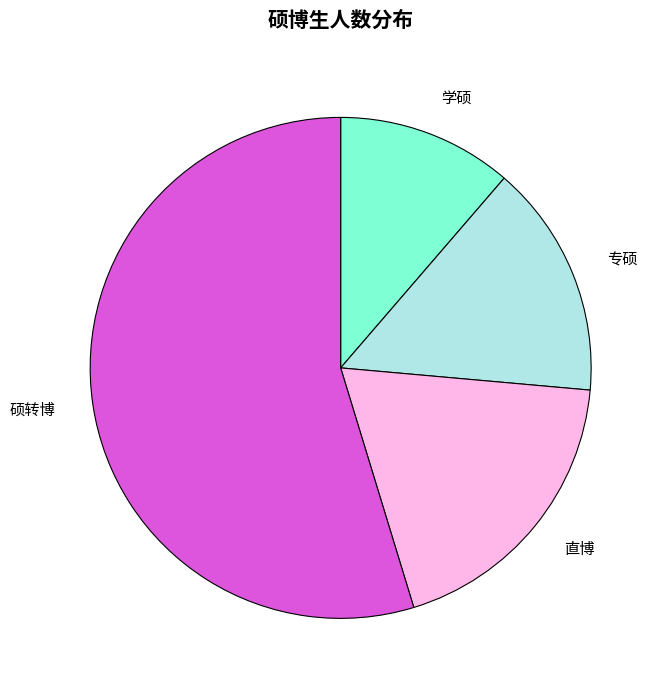

Is it true that 硕转博 is 55% of the pie?

True